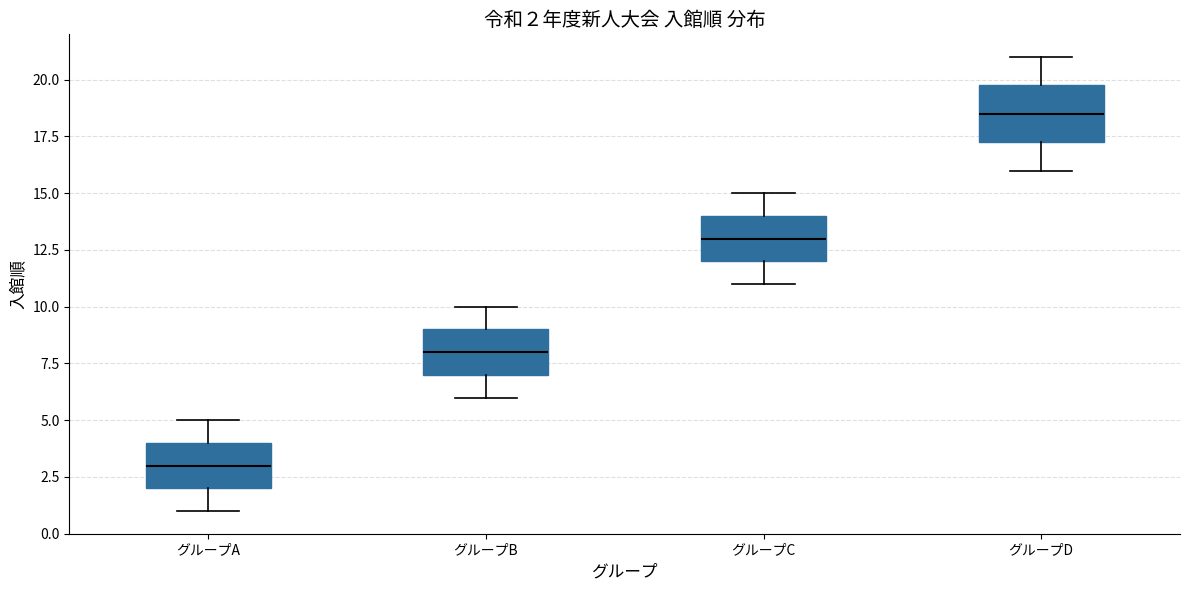

Comparing the boxes themselves (not the whiskers), which one is the tallest?

グループD